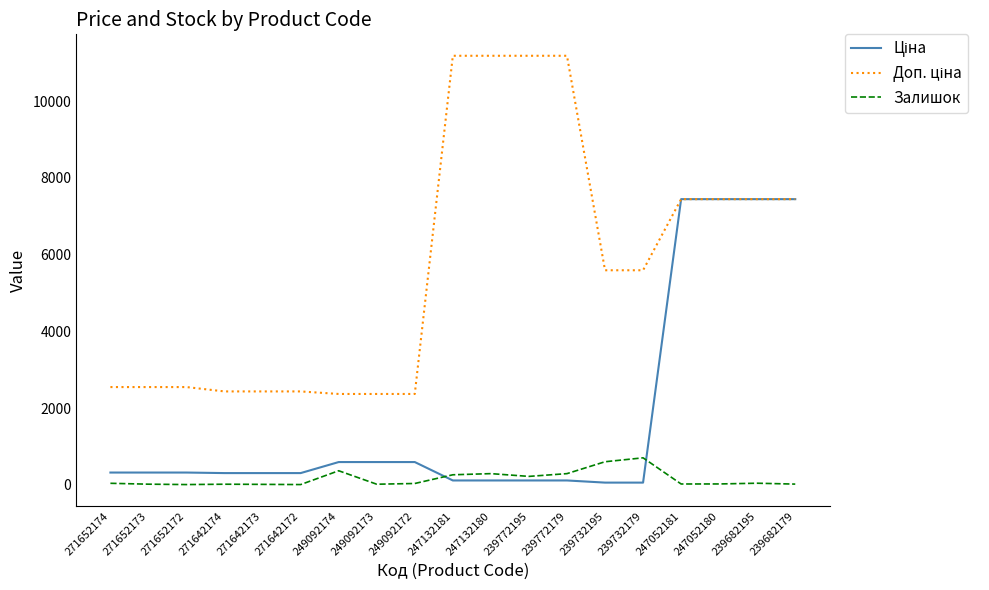

How many distinct data groups are displayed?

3